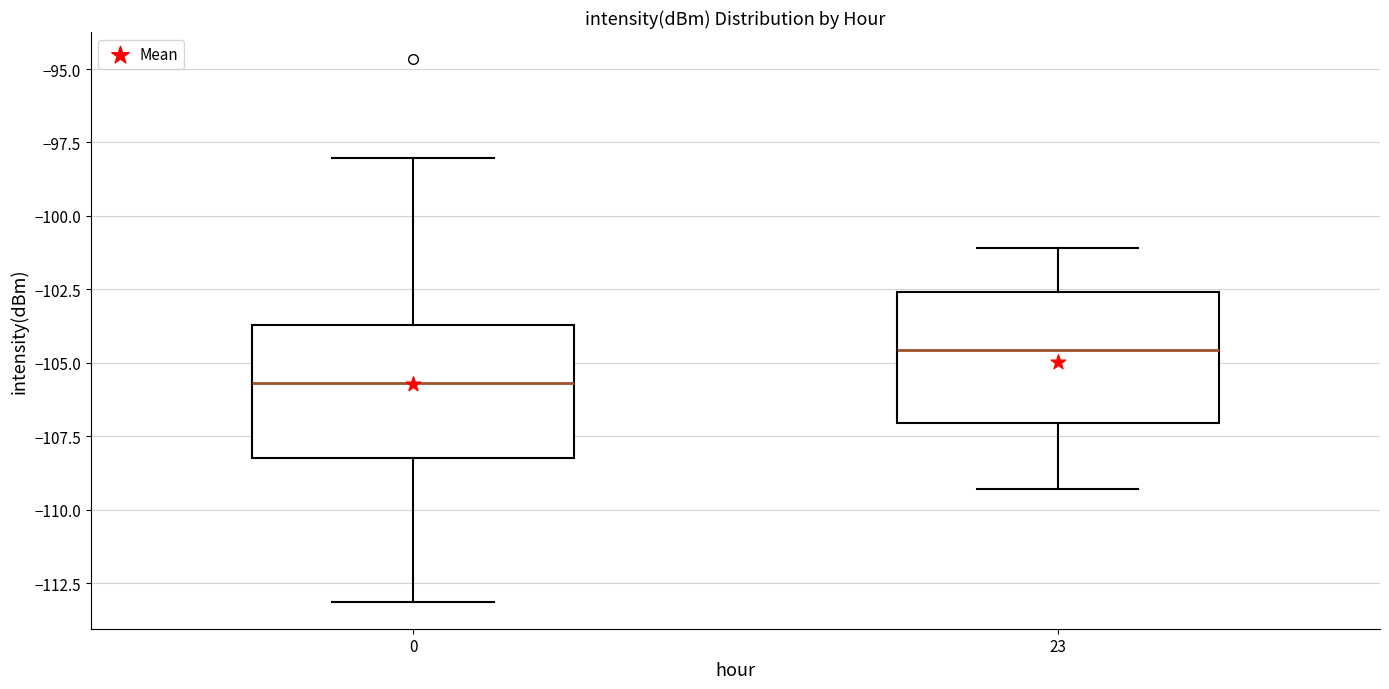

Reading left to right, transcribe this box plot: for each box, give where its median line is, the range the box spans, and where its two whiskers end, as read against the y-axis. The values are not printed on the chart, so give them approximately, as read against the axis.

0: median -105.5, box -108.5 to -103.5, whiskers -113.0 to -98.0
23: median -104.5, box -107.0 to -102.5, whiskers -109.5 to -101.0